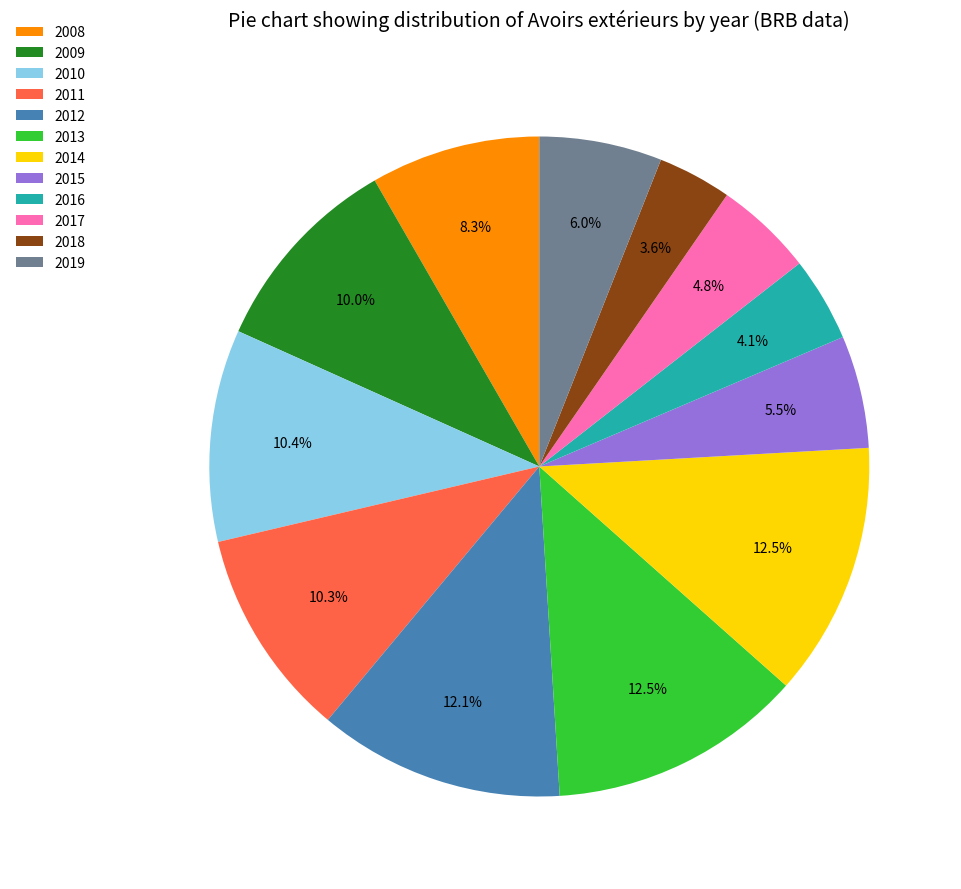

Which category has the smallest portion of the pie?

2018